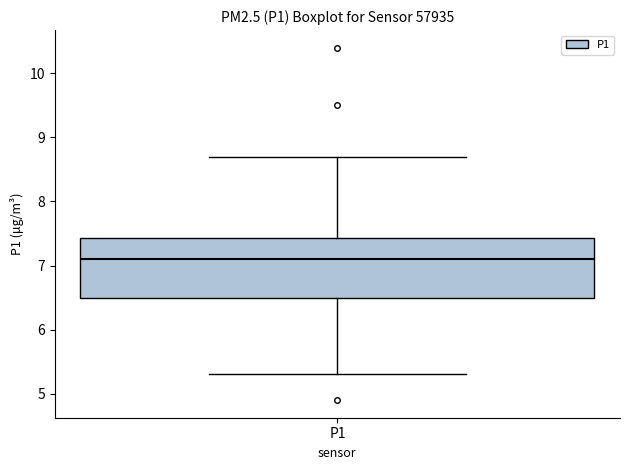

Transcribe this box plot: give where the median line is, the range the box spans, and where the two whiskers end, as read against the y-axis. The values are not printed on the chart, so give them approximately, as read against the axis.

median 7.1, box 6.5 to 7.4, whiskers 5.3 to 8.7